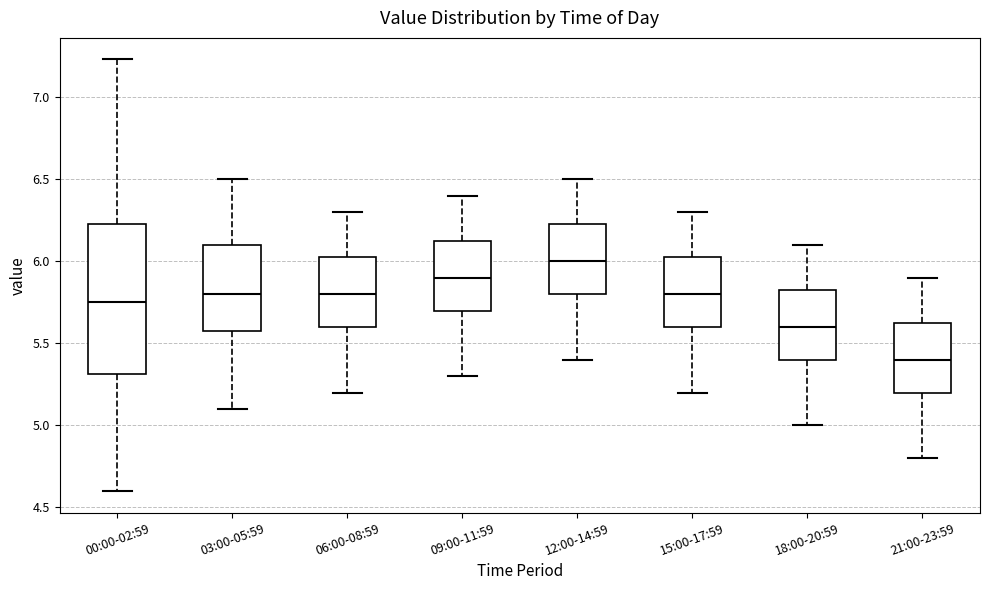

Comparing the boxes themselves (not the whiskers), which one is the tallest?

00:00-02:59